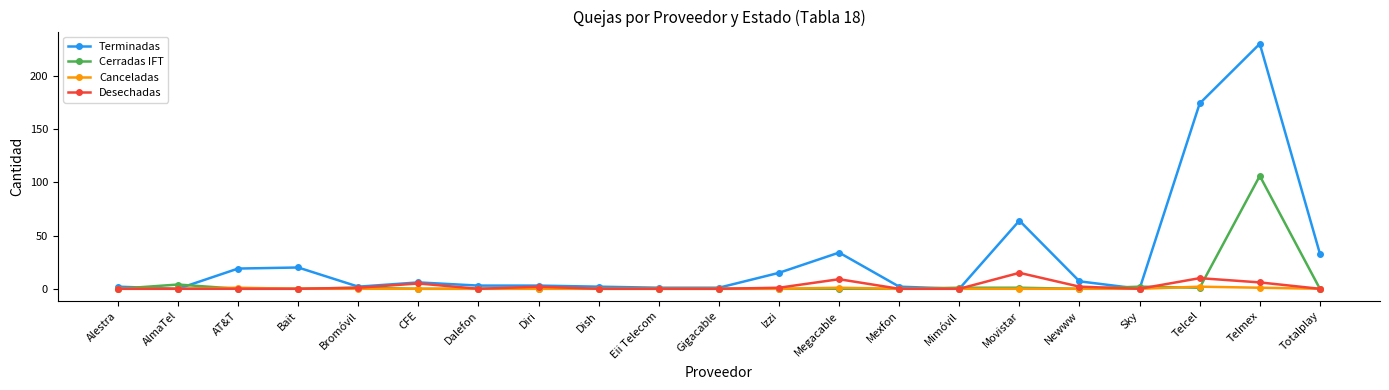

What is the label of the 1st point from the left?

Alestra